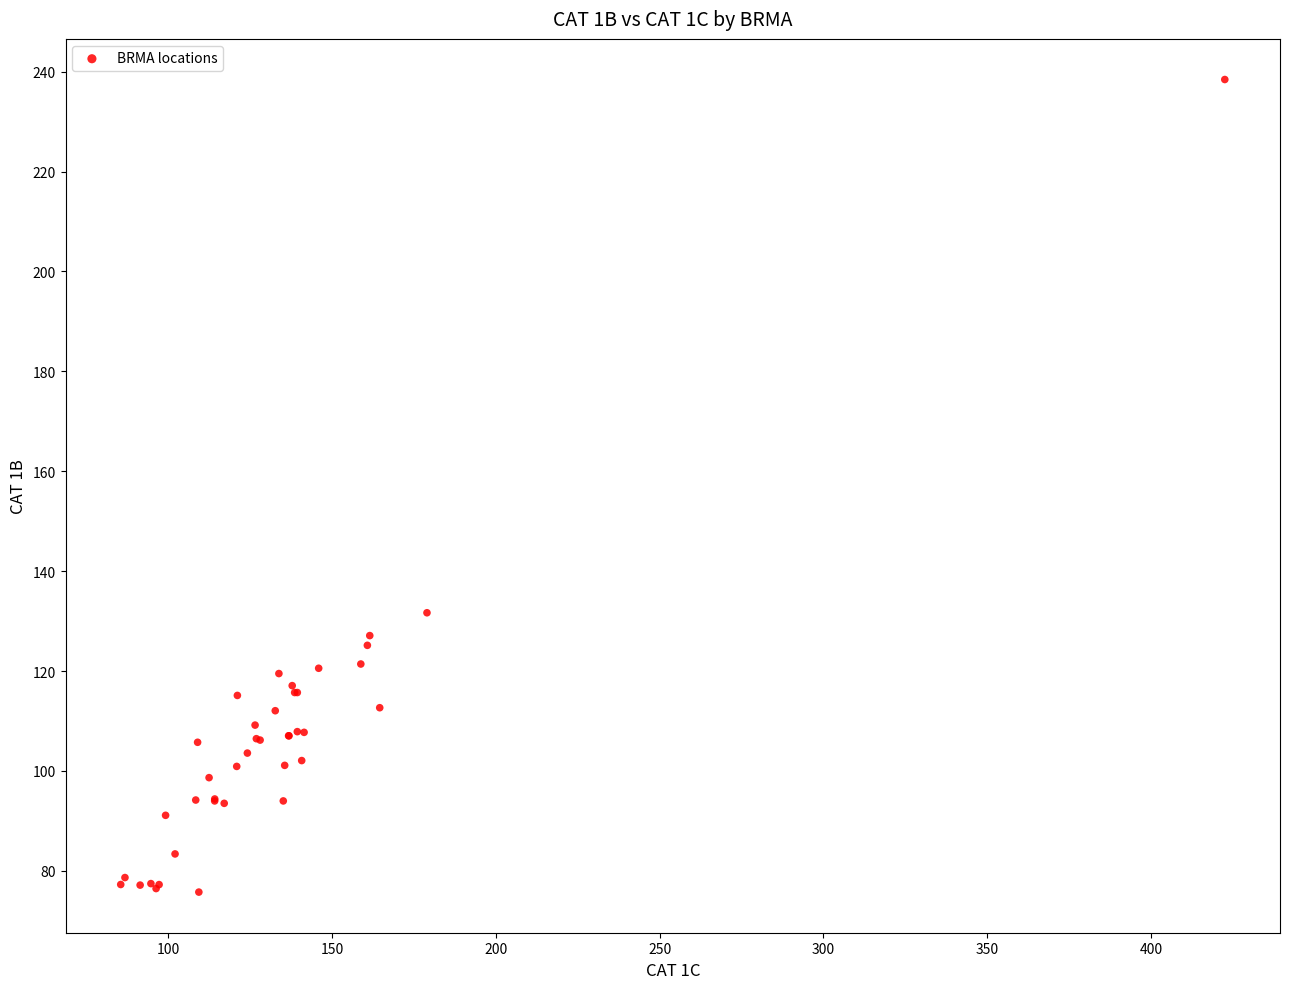

What Y value in the scatter plot is closest to 157?

131.7